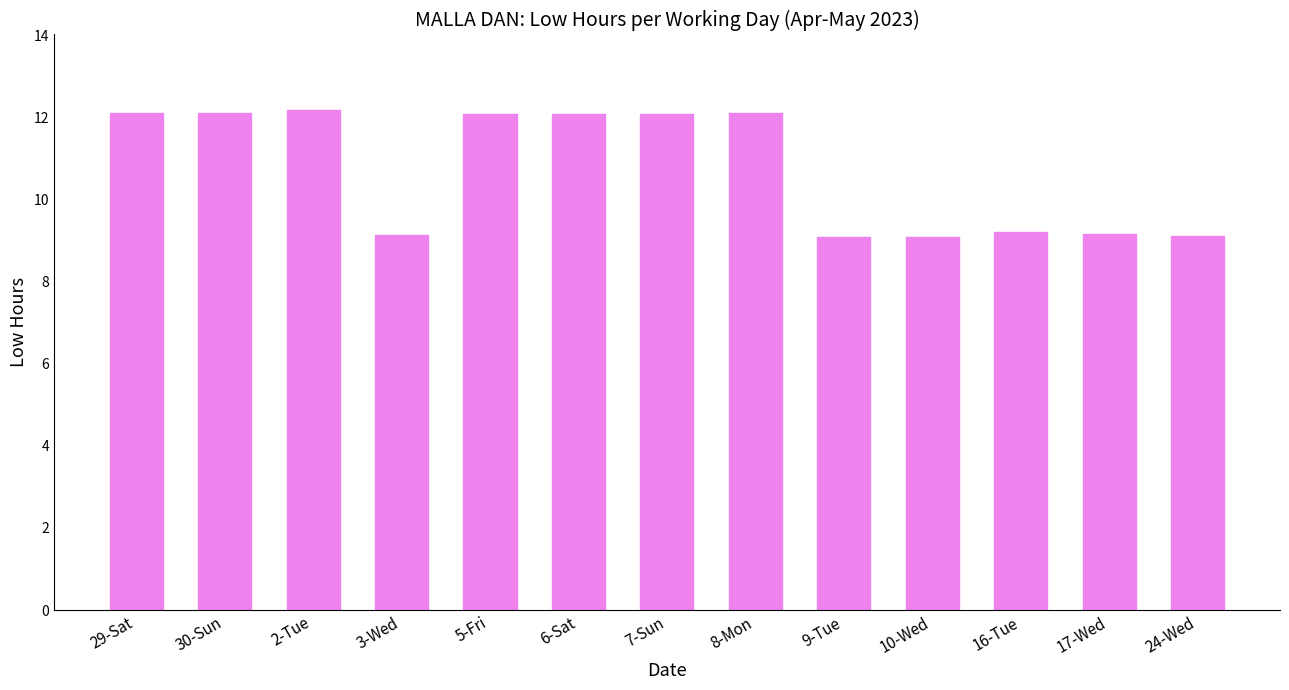

True or false: the data shows 12.1 at 5-Fri.

True